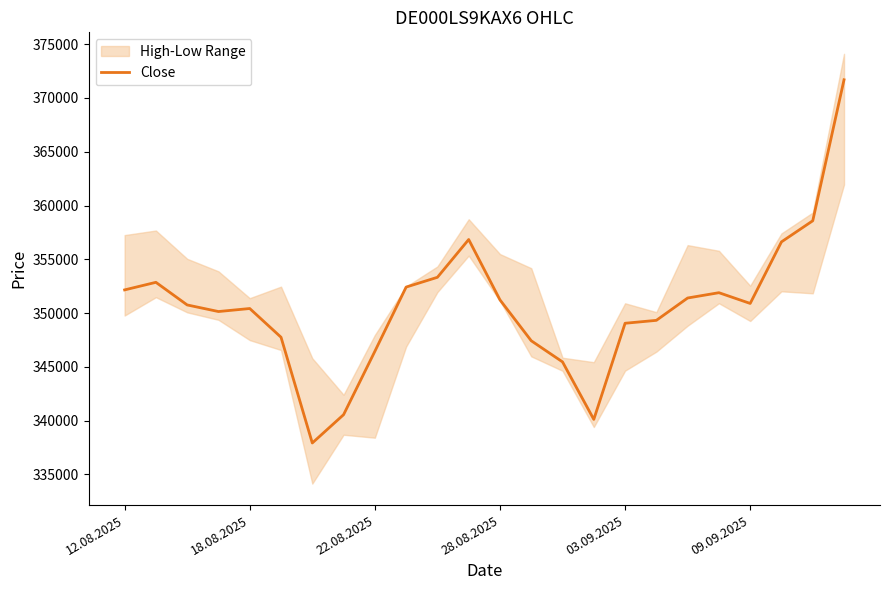

Where is the data nearest to the value 354809?

10